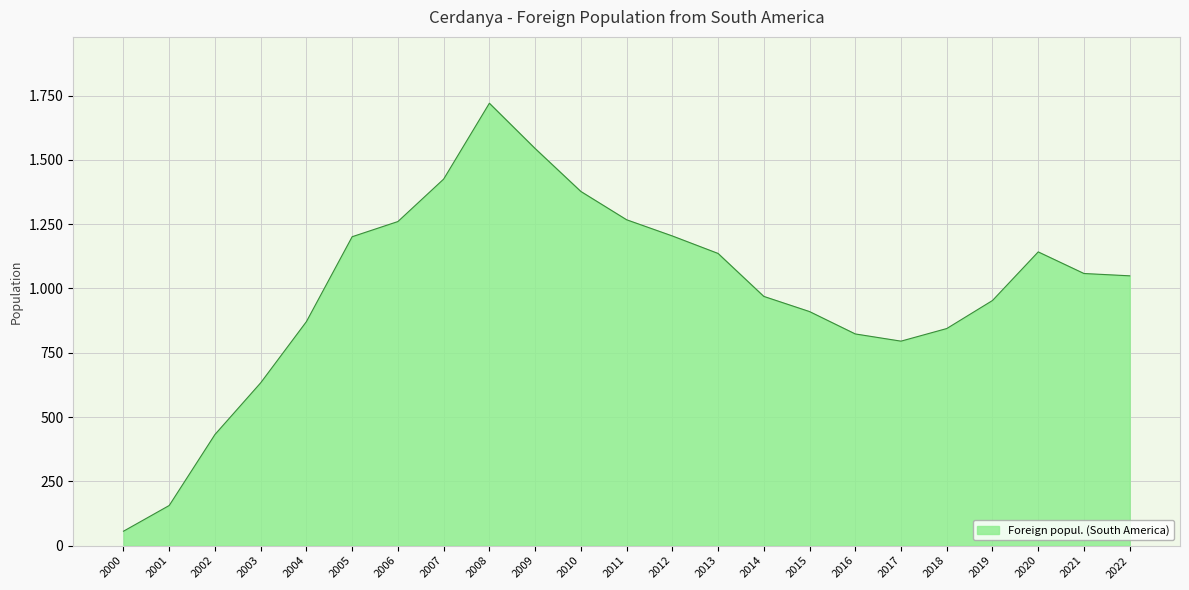

Approximately how many times larger is the value at 2022 compared to 2015?

1.2